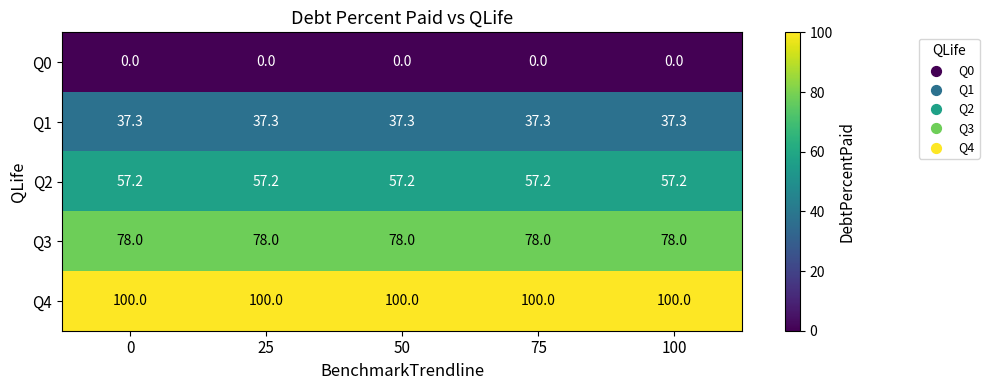

Is it true that Q0 equals 0.0 at 0?

True